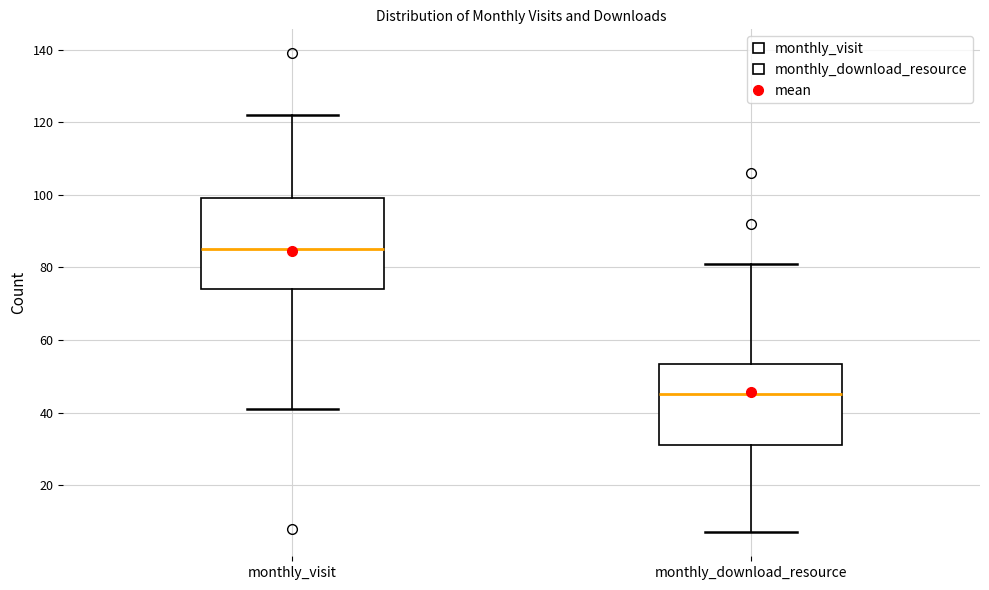

Which box is the tallest, from its lower edge to its upper edge?

monthly_visit